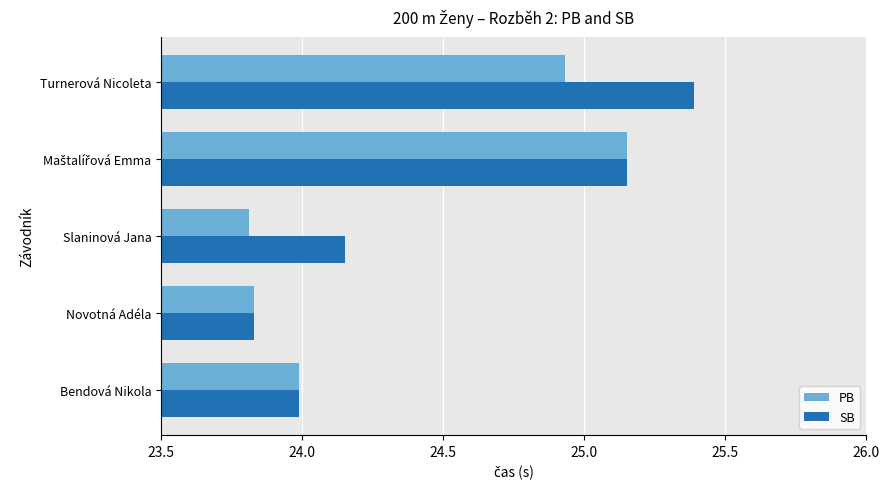

Which series has the largest range (max minus min)?

SB